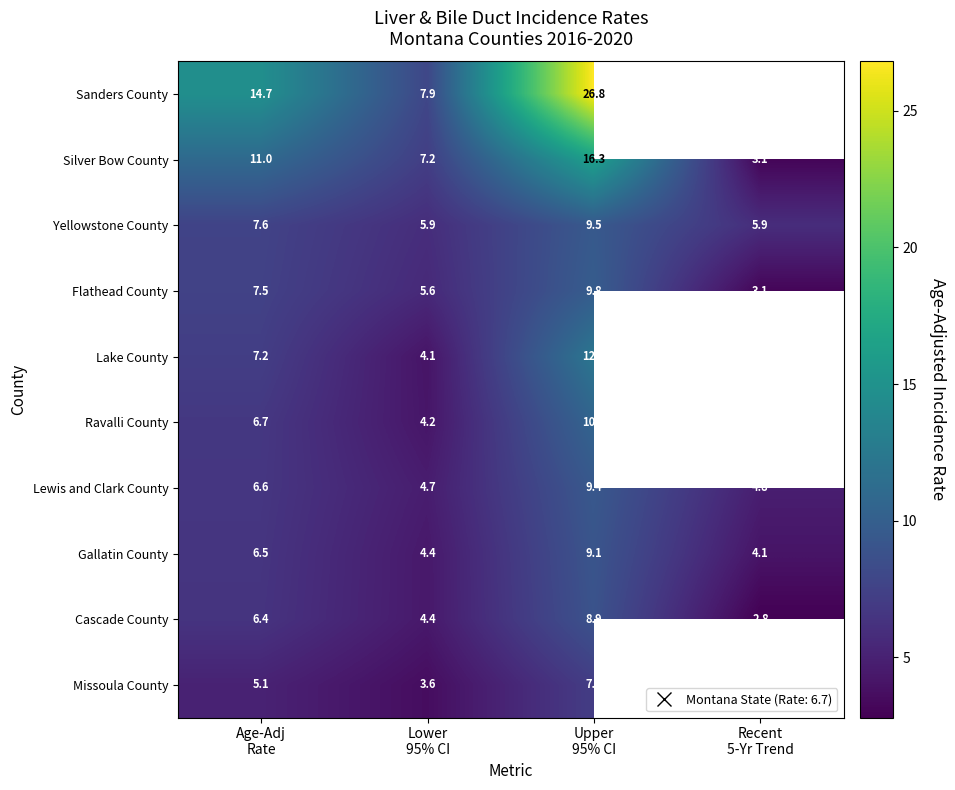

What is the highest value of the Lewis and Clark County series?

9.4